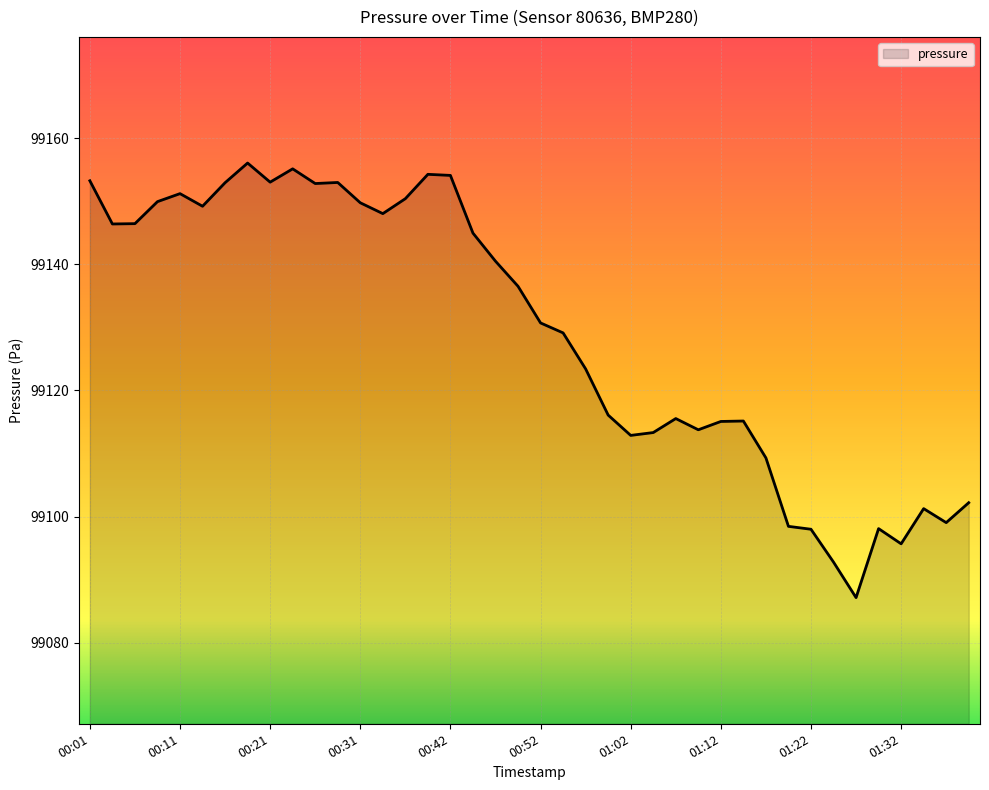

How many series are shown in this chart?

1